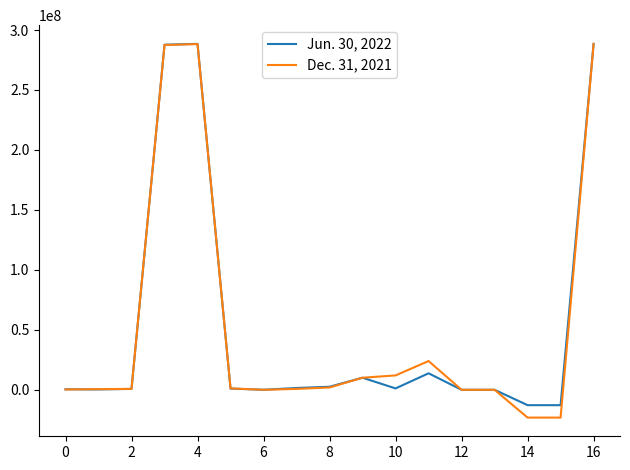

List the series in order of their peak value, lowest first.

Dec. 31, 2021, Jun. 30, 2022